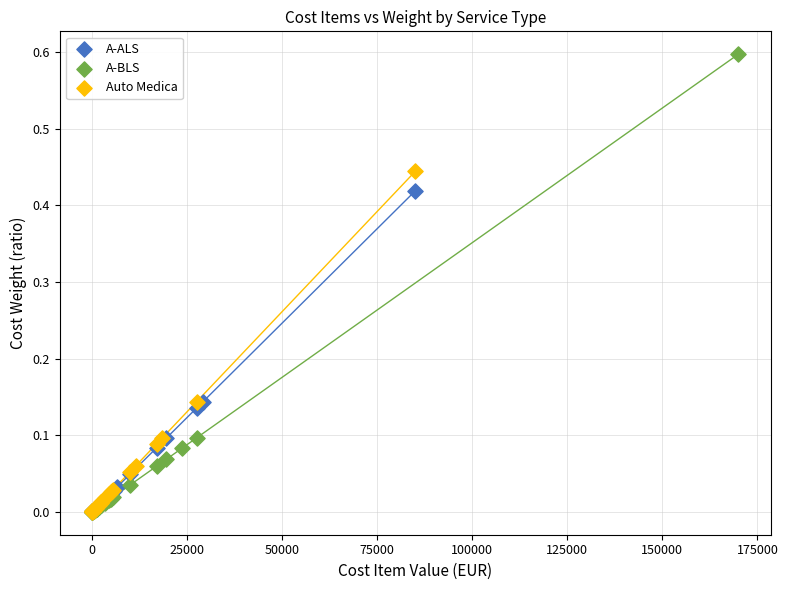

What are all the series names shown in the legend?

A-ALS, A-BLS, Auto Medica